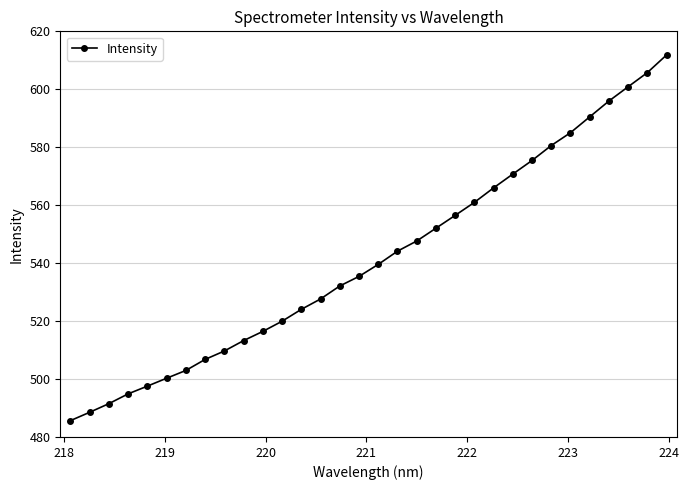

Count the number of categories in the chart.

32